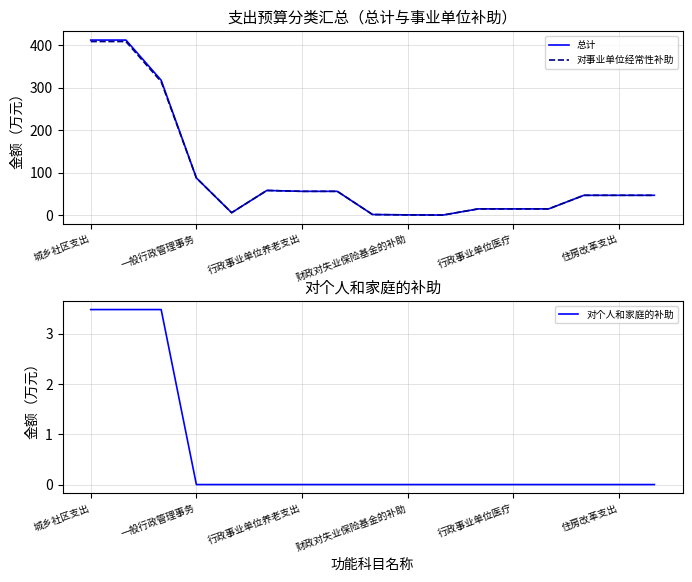

What are all the series names shown in the legend?

总计, 对事业单位经常性补助, 对个人和家庭的补助